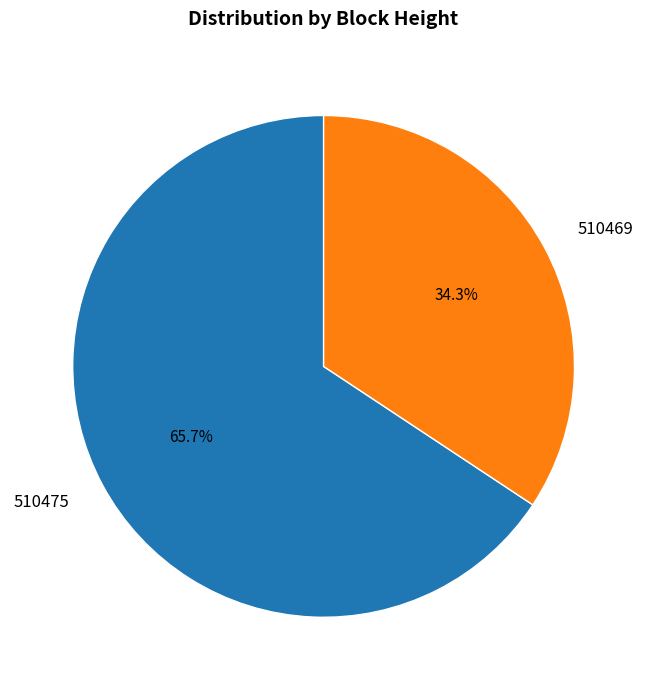

Rank the categories by value from highest to lowest.

510475, 510469